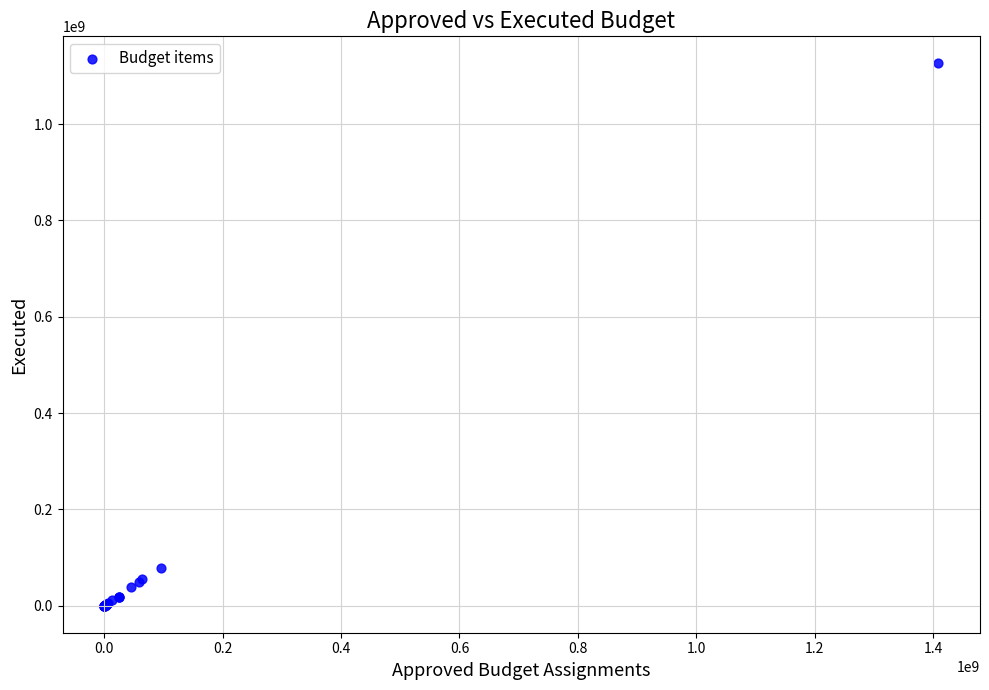

What Y value in the scatter plot is closest to 563125232?

77336095.2